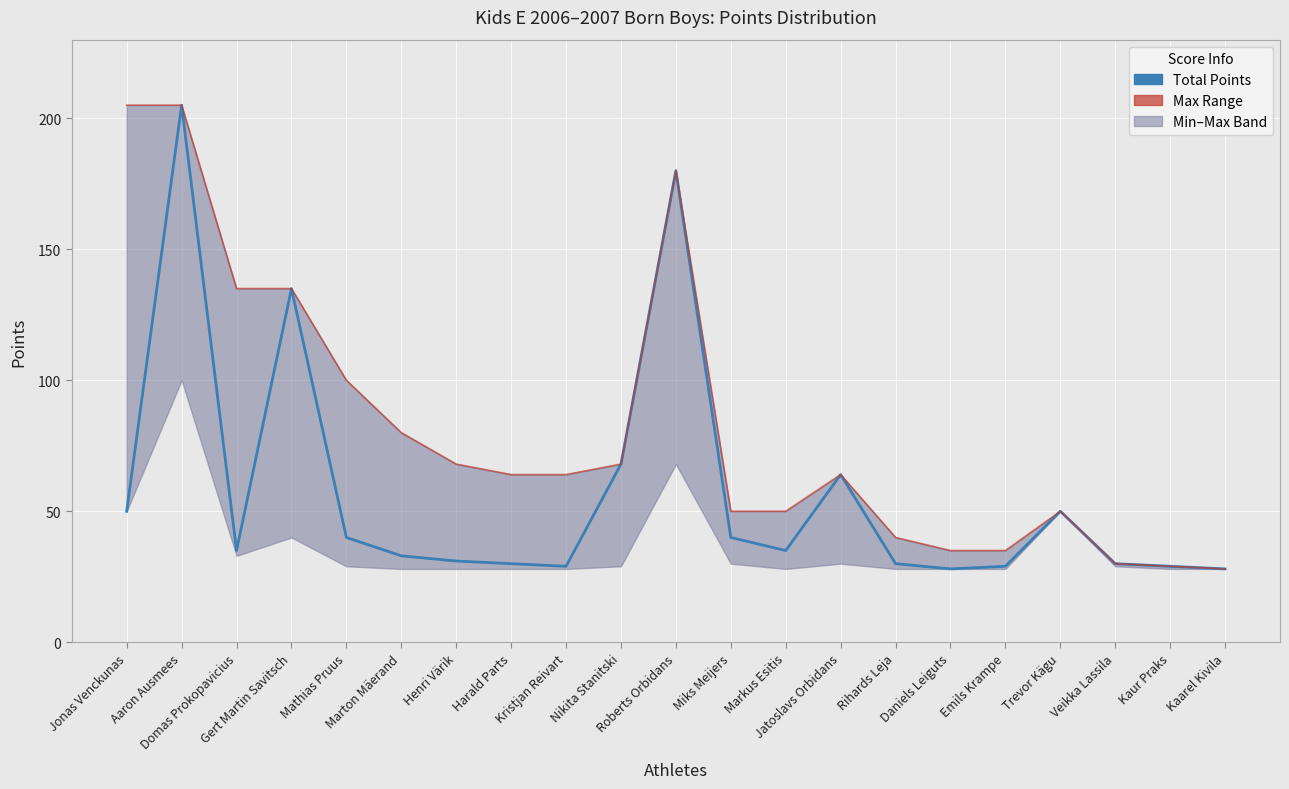

List the series in order of their overall mean, lowest first.

Total Points, Max Range